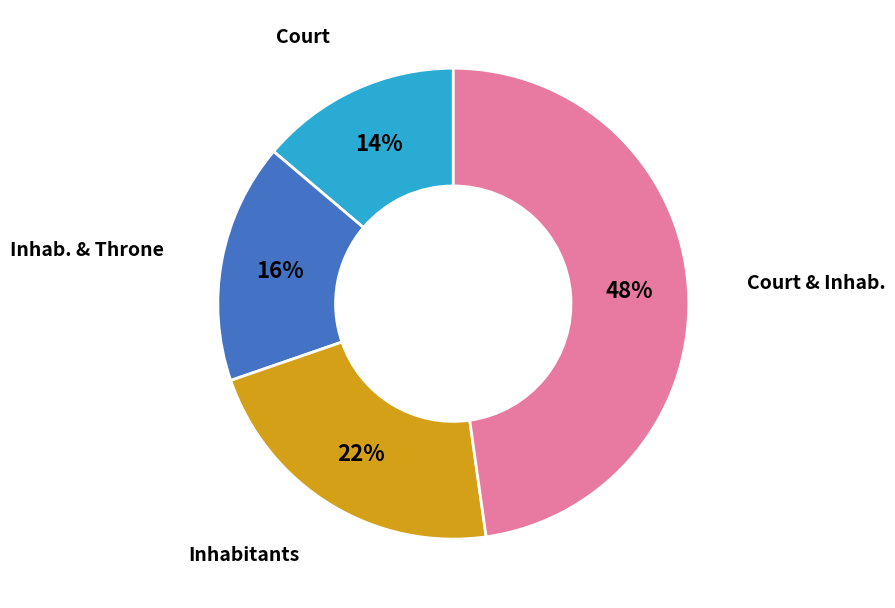

To the nearest percent, what is the difference between the largest and smallest slice percentages?

34%